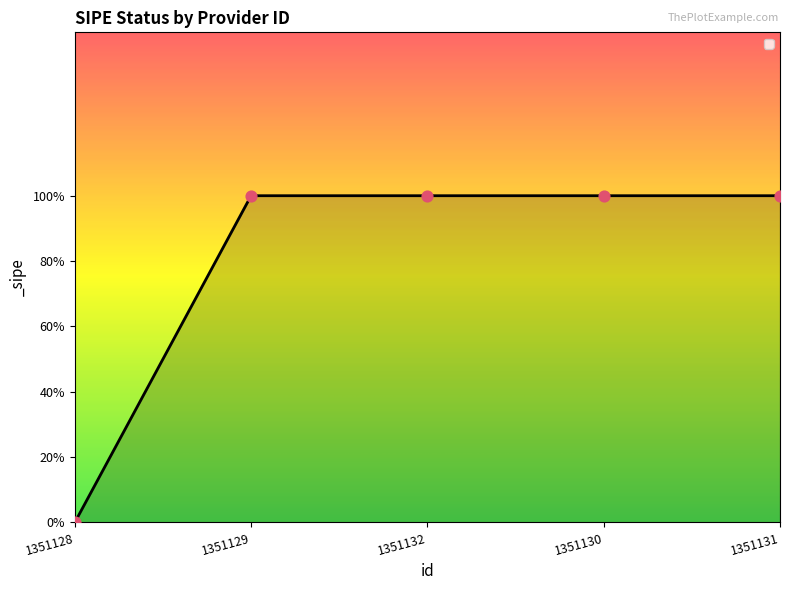

What is the ratio of the value at 1351131 to the value at 1351129?

1.0